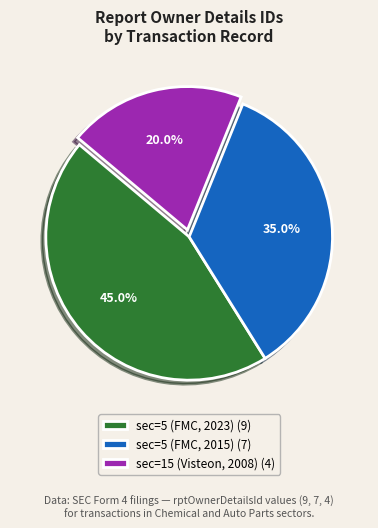

To the nearest percent, what portion does sec=5 (FMC, 2015) represent?

35%